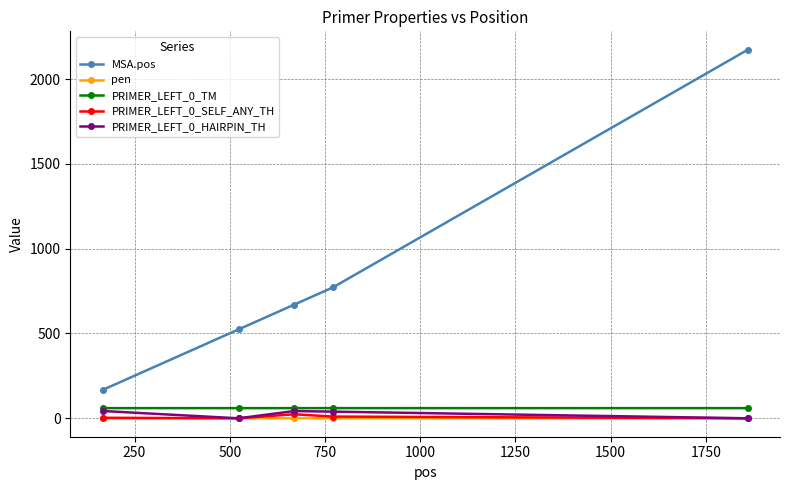

Which series has the largest total across all categories?

MSA.pos